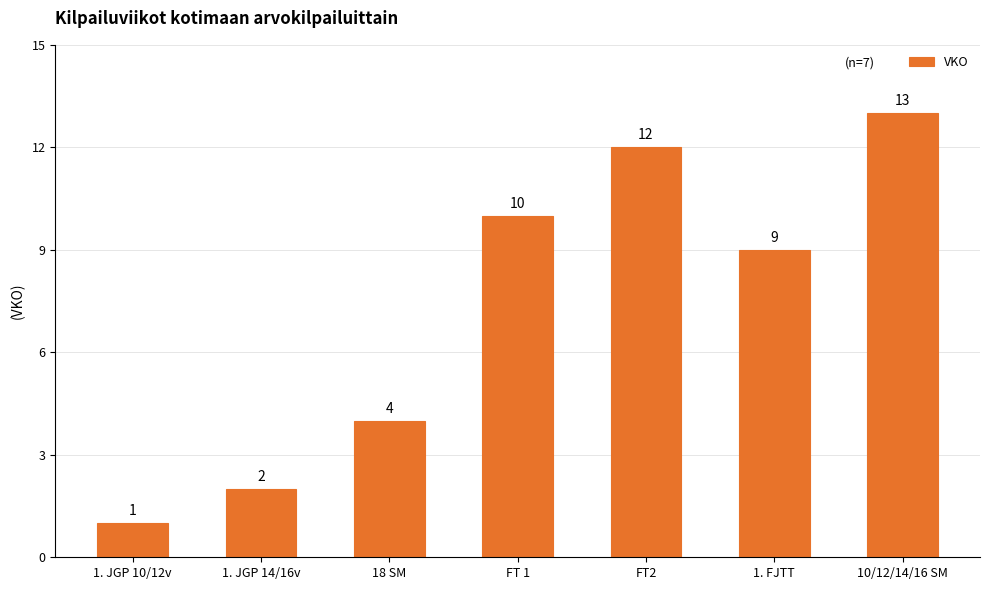

List the labels in order of value, largest first.

10/12/14/16 SM, FT2, FT 1, 1. FJTT, 18 SM, 1. JGP 14/16v, 1. JGP 10/12v